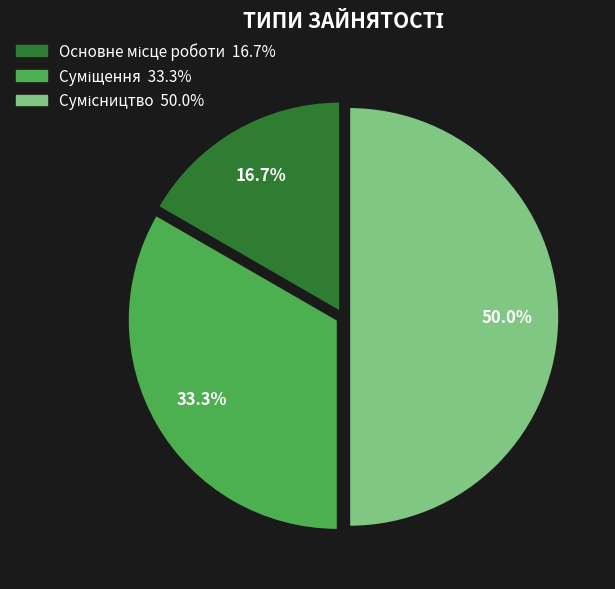

What is the total percentage of Суміщення and Сумісництво?

83.3%